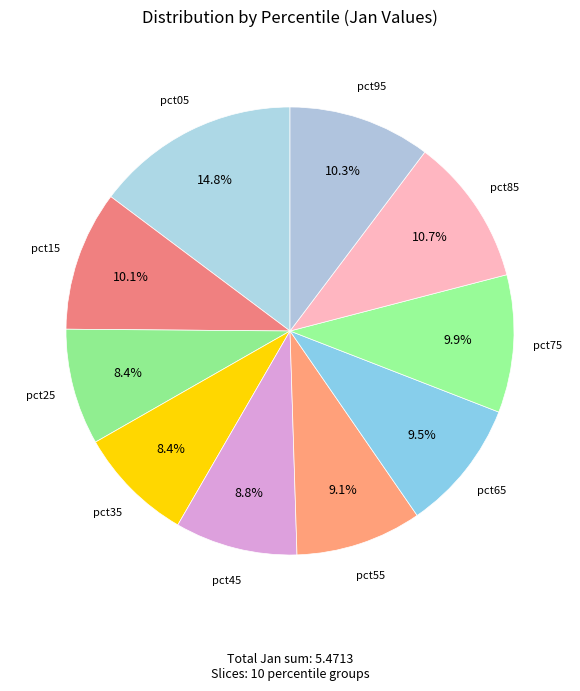

Is there any slice that represents more than half of the pie?

No